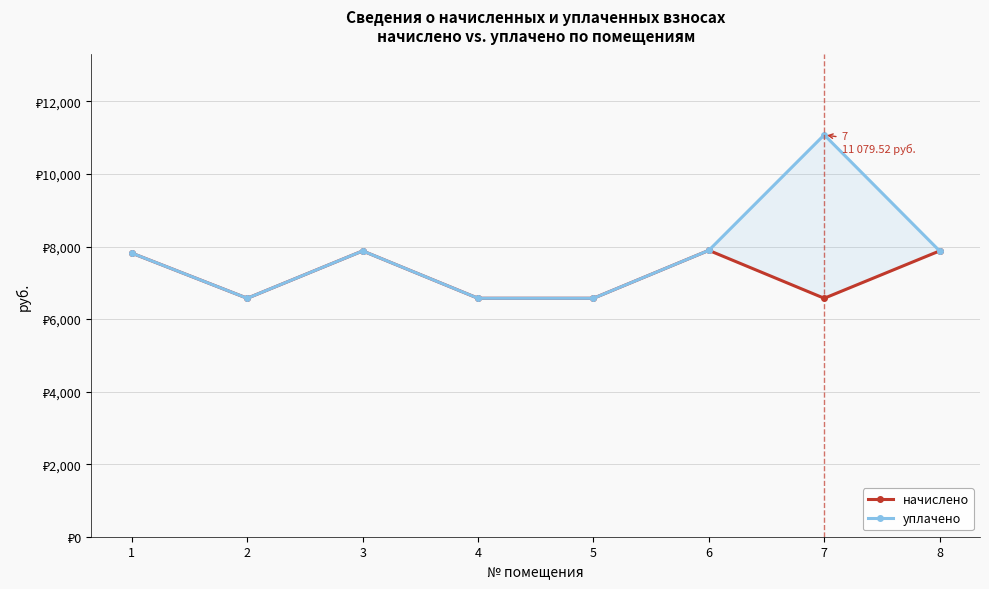

At 8, list the series in order from smallest to largest.

начислено, уплачено